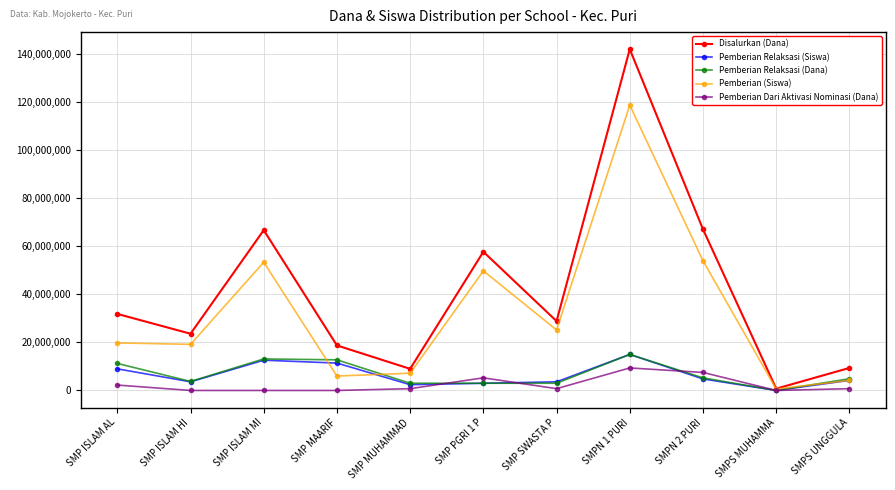

What is the value of the Pemberian (Siswa) point at the 7th from the left?

25200000